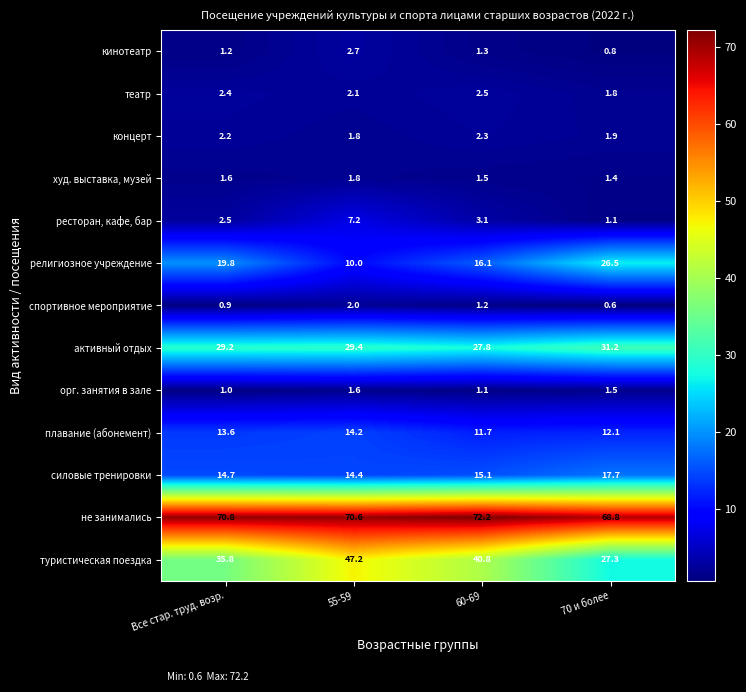

At how many categories does at least one series exceed 57?

4